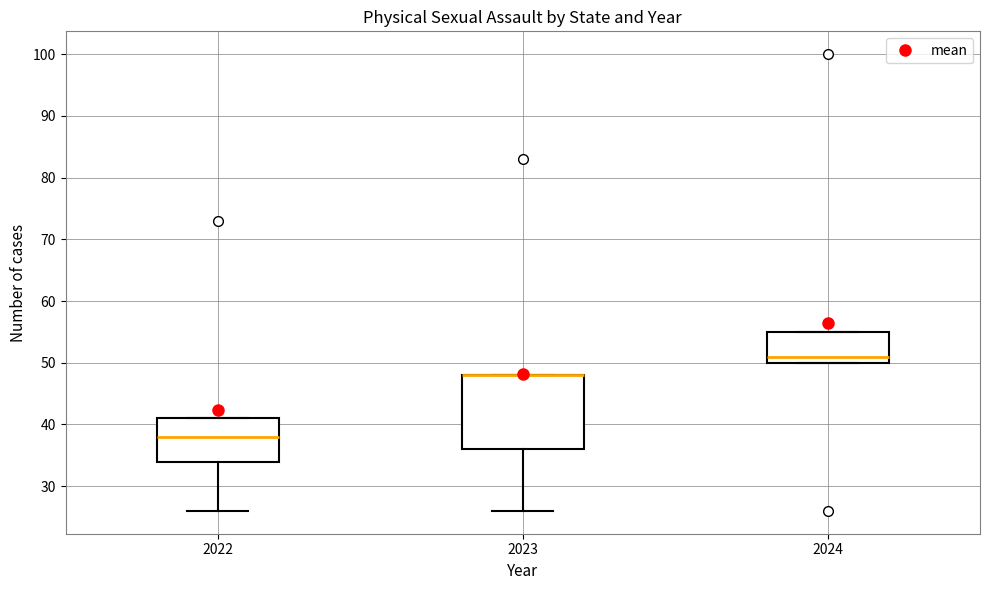

Where is the lower edge of the box at x = 2024 on the y-axis? The values are not printed on the chart, so give them approximately, as read against the axis.

50